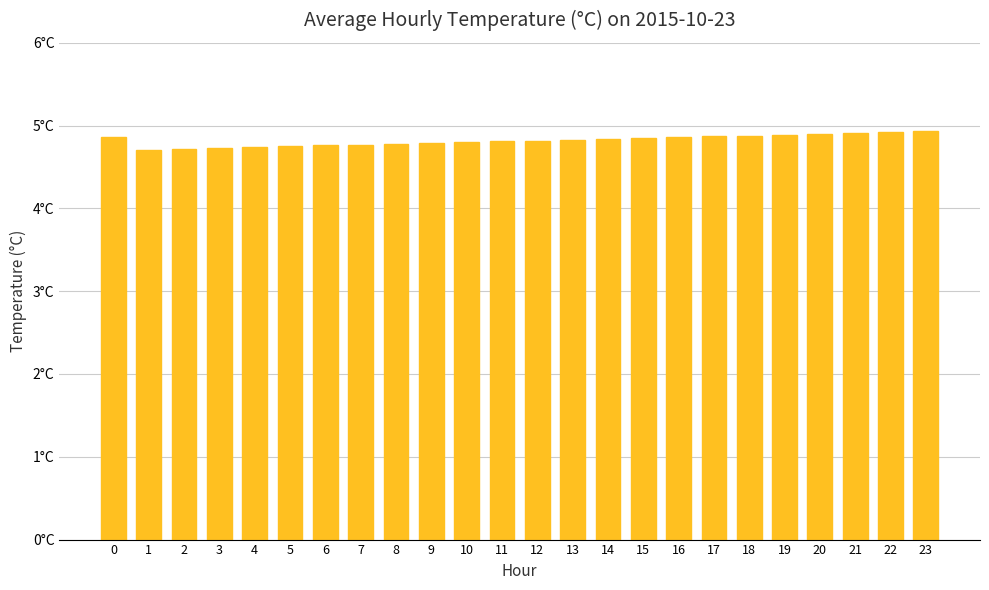

What is the difference between the values at 19 and 7?

0.1